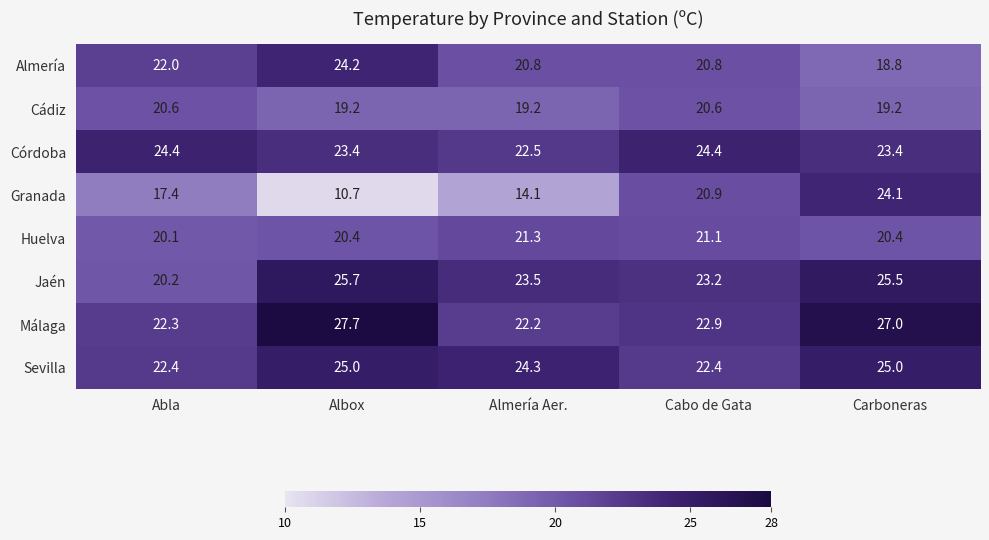

Which series has the largest total across all categories?

Málaga